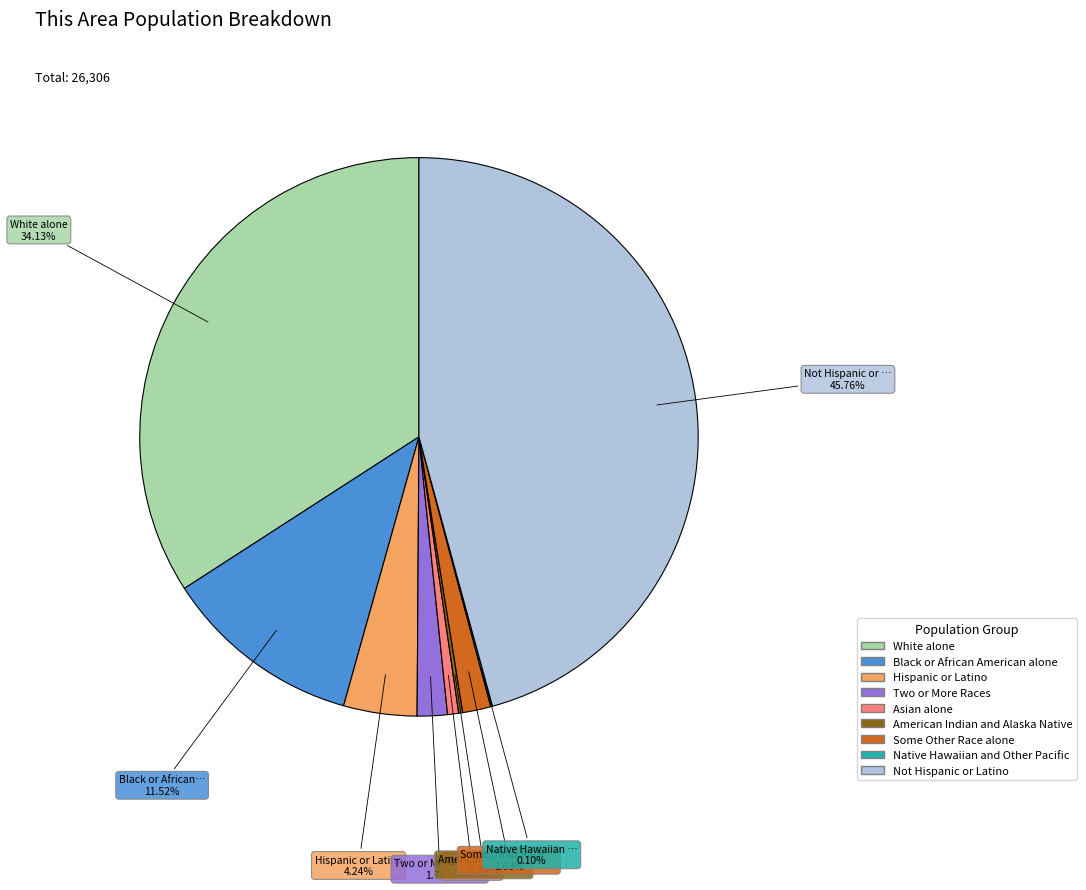

What is the largest slice in the pie chart?

Not Hispanic or Latino